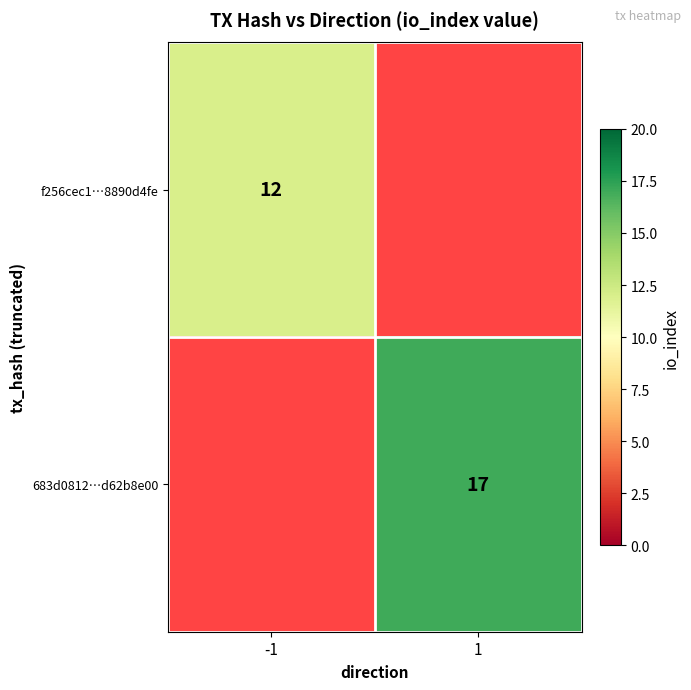

Is it true that 683d0812…d62b8e00 equals 17 at 1?

True